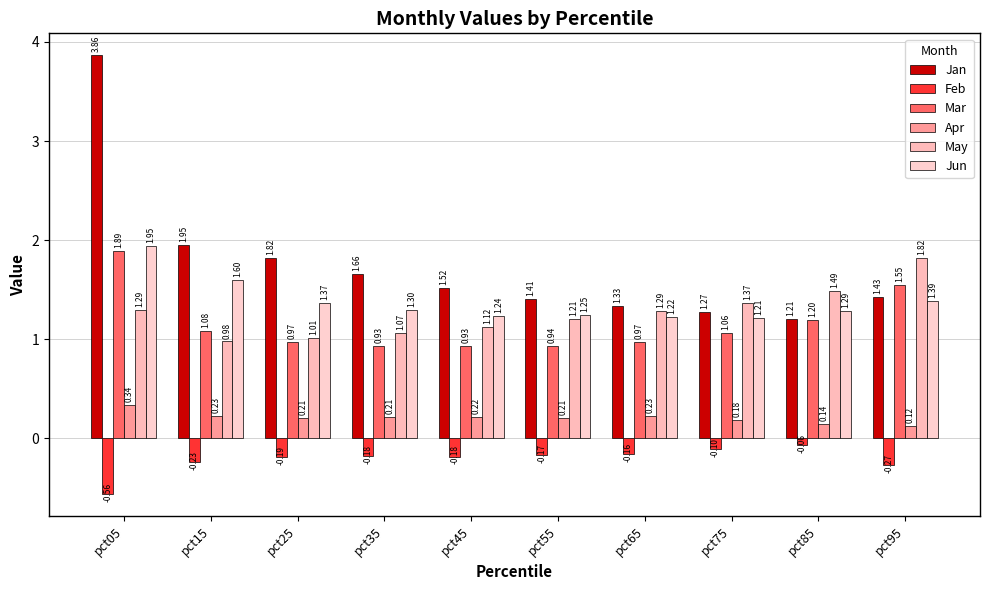

What is the sum of the Jun values at pct85 and pct25?

2.7